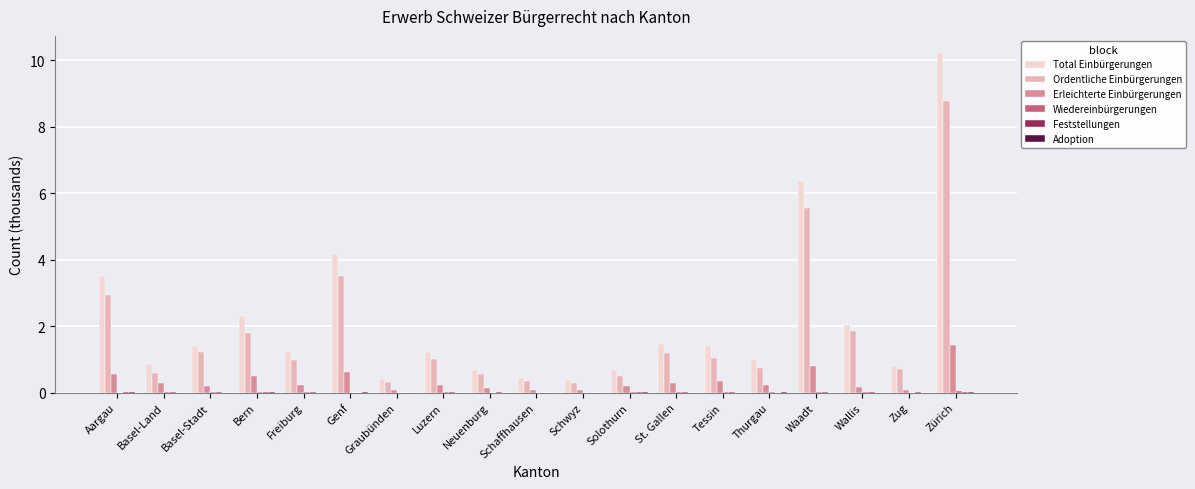

Which category has the highest value across all series?

Zürich